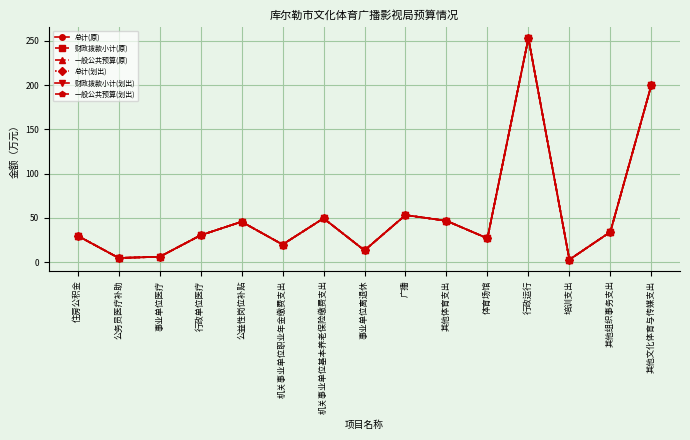

Reading left to right, list all the values displayed in this chart.

总计(原): 住房公积金=29.6	公务员医疗补助=4.6	事业单位医疗=5.9	行政单位医疗=30.3	公益性岗位补贴=45.5	机关事业单位职业年金缴费支出=19.8	机关事业单位基本养老保险缴费支出=49.4	事业单位离退休=13.1	广播=53.1	其他体育支出=46.6	体育场馆=26.8	行政运行=253.3	培训支出=2.7	其他组织事务支出=34.0	其他文化体育与传媒支出=200.0
财政拨款小计(原): 住房公积金=29.6	公务员医疗补助=4.6	事业单位医疗=5.9	行政单位医疗=30.3	公益性岗位补贴=45.5	机关事业单位职业年金缴费支出=19.8	机关事业单位基本养老保险缴费支出=49.4	事业单位离退休=13.1	广播=53.1	其他体育支出=46.6	体育场馆=26.8	行政运行=253.3	培训支出=2.7	其他组织事务支出=34.0	其他文化体育与传媒支出=200.0
一般公共预算(原): 住房公积金=29.6	公务员医疗补助=4.6	事业单位医疗=5.9	行政单位医疗=30.3	公益性岗位补贴=45.5	机关事业单位职业年金缴费支出=19.8	机关事业单位基本养老保险缴费支出=49.4	事业单位离退休=13.1	广播=53.1	其他体育支出=46.6	体育场馆=26.8	行政运行=253.3	培训支出=2.7	其他组织事务支出=34.0	其他文化体育与传媒支出=200.0
总计(划出): 住房公积金=29.6	公务员医疗补助=4.6	事业单位医疗=5.9	行政单位医疗=30.3	公益性岗位补贴=45.5	机关事业单位职业年金缴费支出=19.8	机关事业单位基本养老保险缴费支出=49.4	事业单位离退休=13.1	广播=53.1	其他体育支出=46.6	体育场馆=26.8	行政运行=253.3	培训支出=2.7	其他组织事务支出=34.0	其他文化体育与传媒支出=200.0
财政拨款小计(划出): 住房公积金=29.6	公务员医疗补助=4.6	事业单位医疗=5.9	行政单位医疗=30.3	公益性岗位补贴=45.5	机关事业单位职业年金缴费支出=19.8	机关事业单位基本养老保险缴费支出=49.4	事业单位离退休=13.1	广播=53.1	其他体育支出=46.6	体育场馆=26.8	行政运行=253.3	培训支出=2.7	其他组织事务支出=34.0	其他文化体育与传媒支出=200.0
一般公共预算(划出): 住房公积金=29.6	公务员医疗补助=4.6	事业单位医疗=5.9	行政单位医疗=30.3	公益性岗位补贴=45.5	机关事业单位职业年金缴费支出=19.8	机关事业单位基本养老保险缴费支出=49.4	事业单位离退休=13.1	广播=53.1	其他体育支出=46.6	体育场馆=26.8	行政运行=253.3	培训支出=2.7	其他组织事务支出=34.0	其他文化体育与传媒支出=200.0